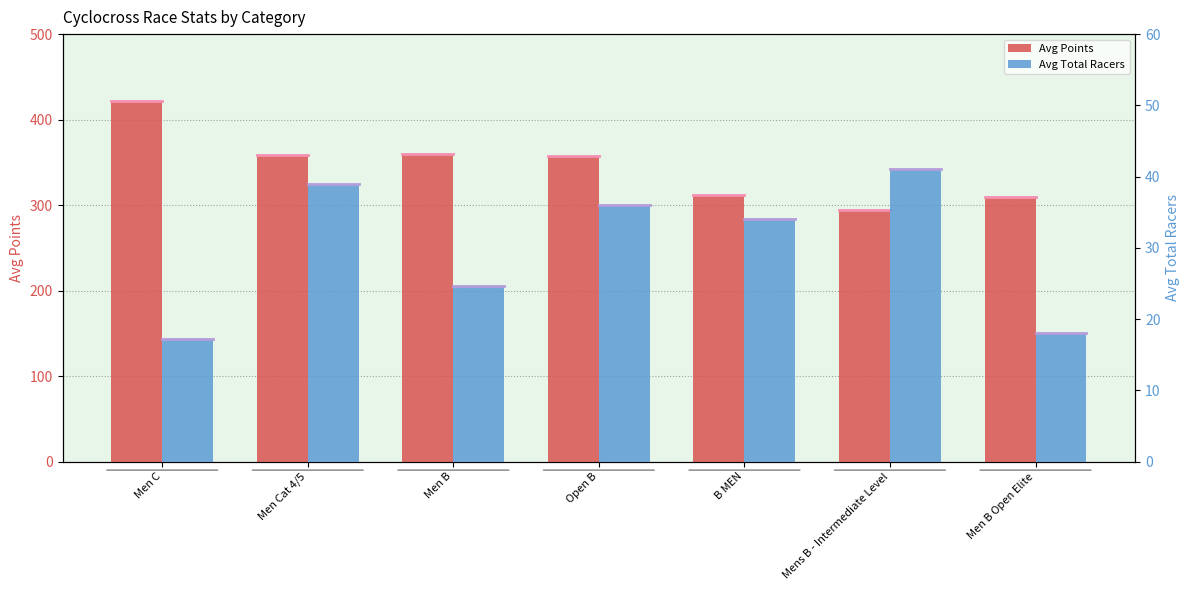

What is the minimum value shown in the chart?

17.2